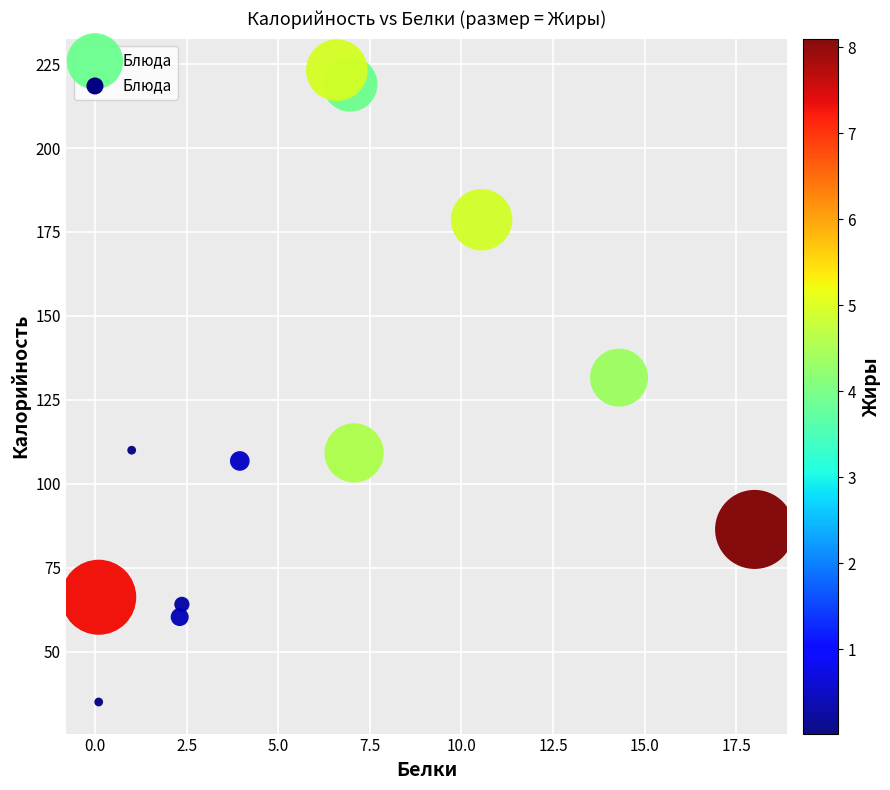

What is the range of X values (max minus min)?

17.9